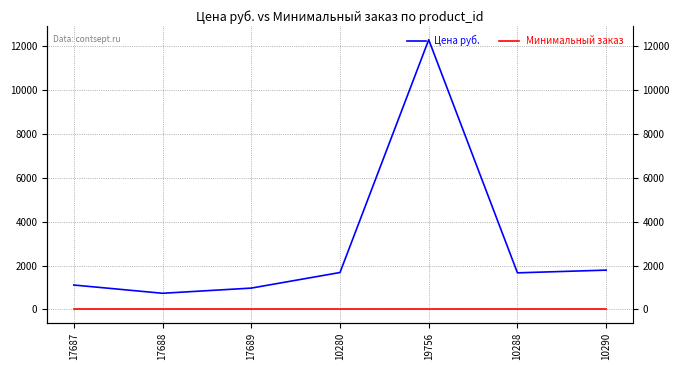

Is it true that Цена руб. equals 2838.4 at 19756?

False